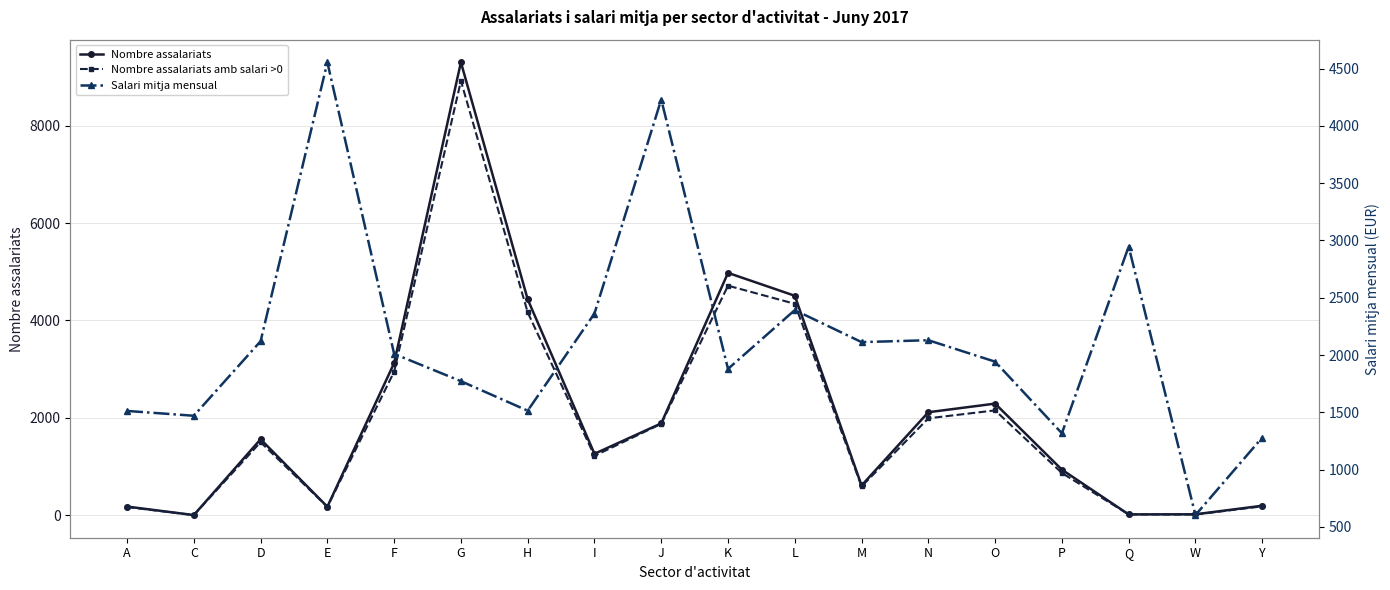

Which label corresponds to the smallest value in the chart?

C